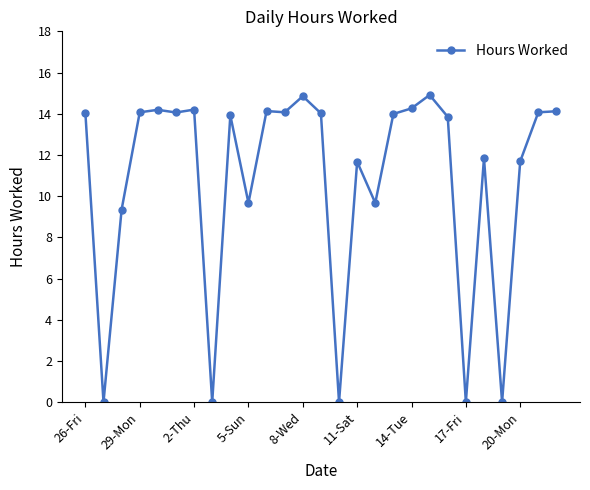

True or false: there are more than 2 points higher than both neighbors.

True